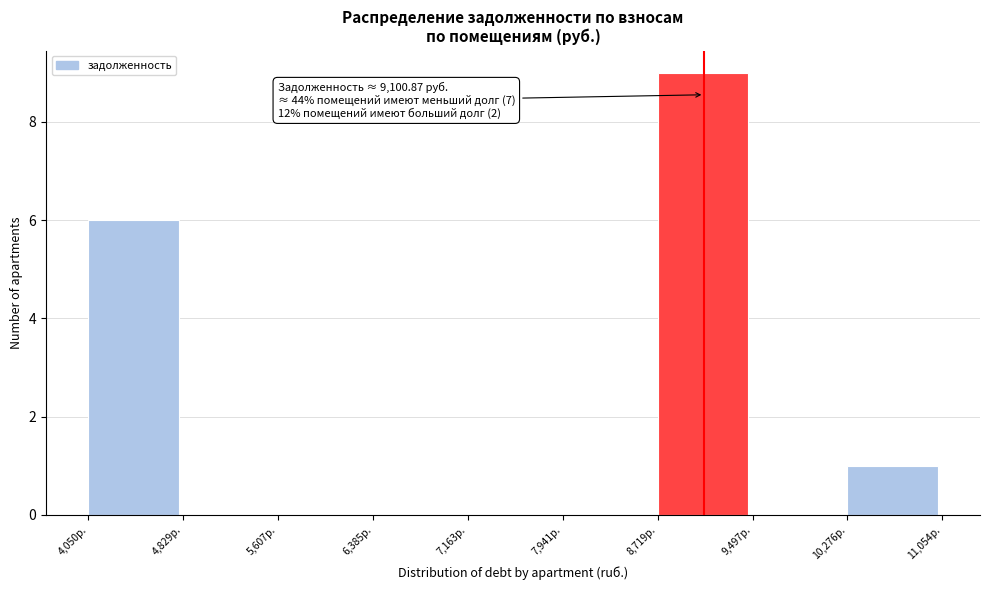

Which range on the x-axis has the tallest bar?

8700 to 9500